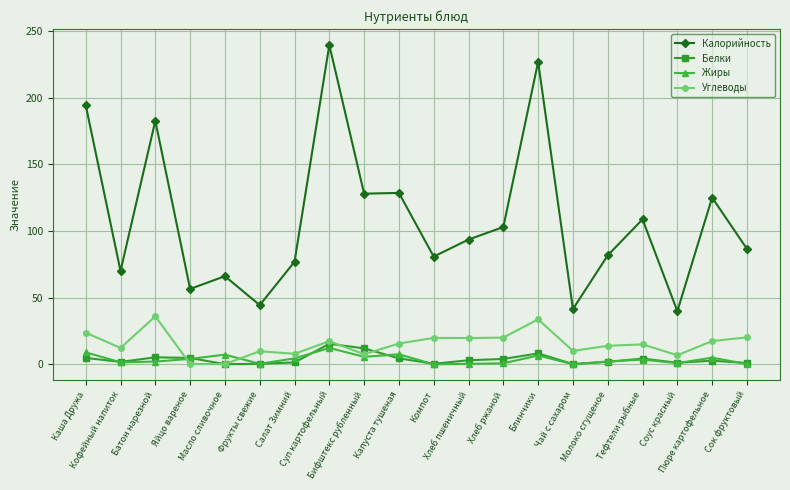

Which series has the widest spread of values?

Калорийность